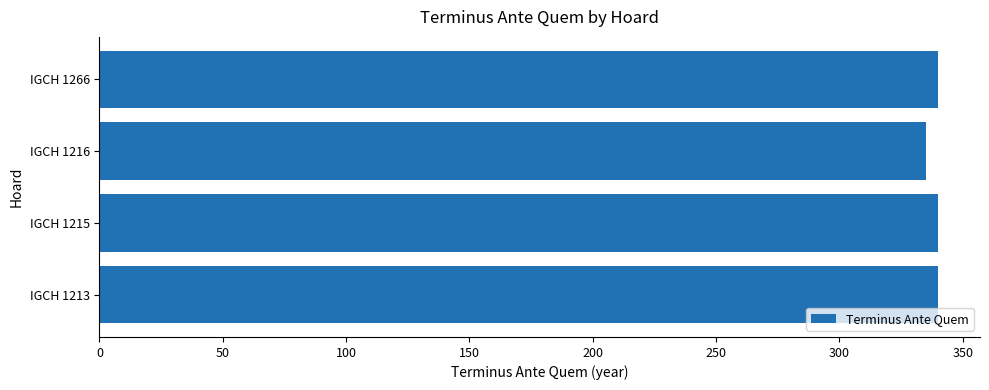

What is the average value?

339